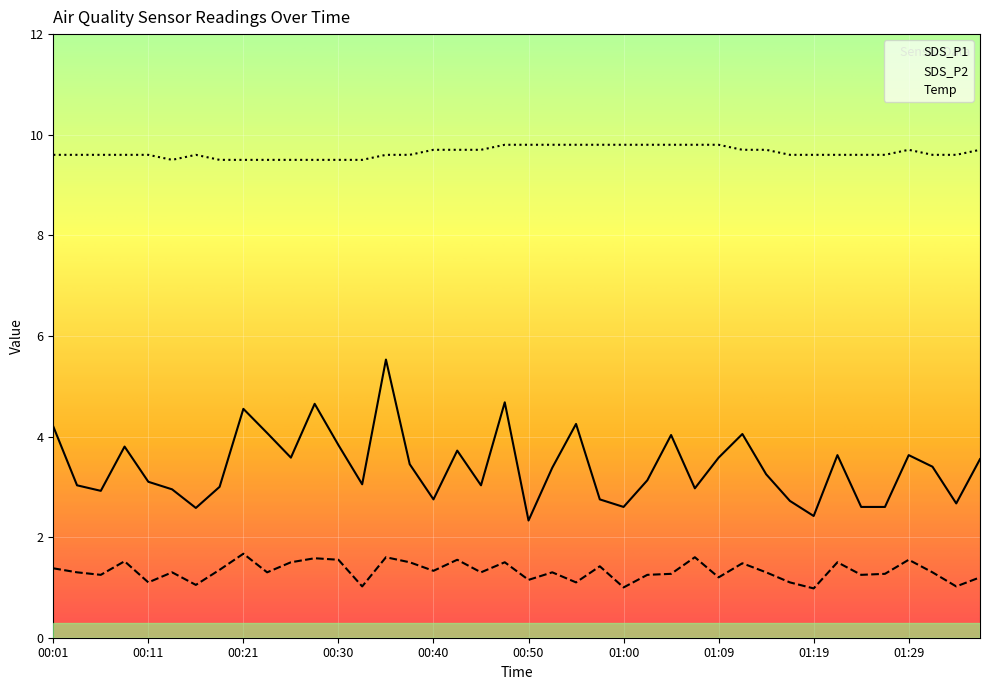

Is this an area chart (filled region under the line)?

No